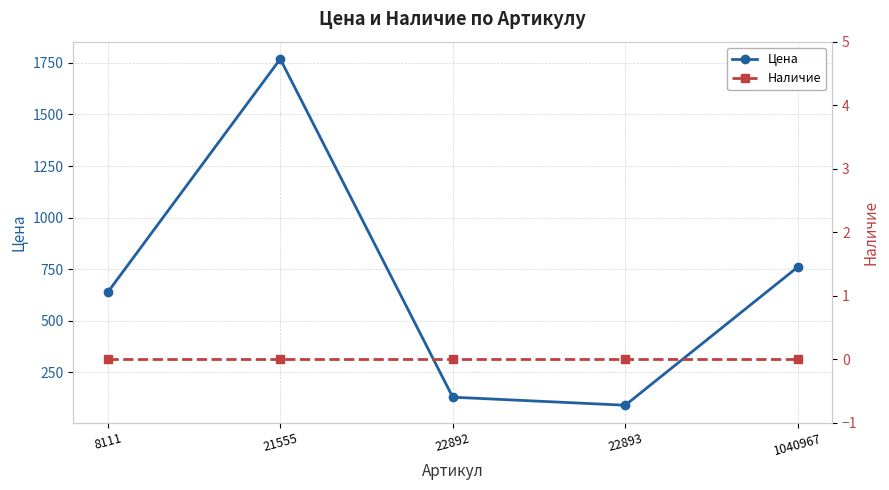

Which series has the largest total across all categories?

Цена